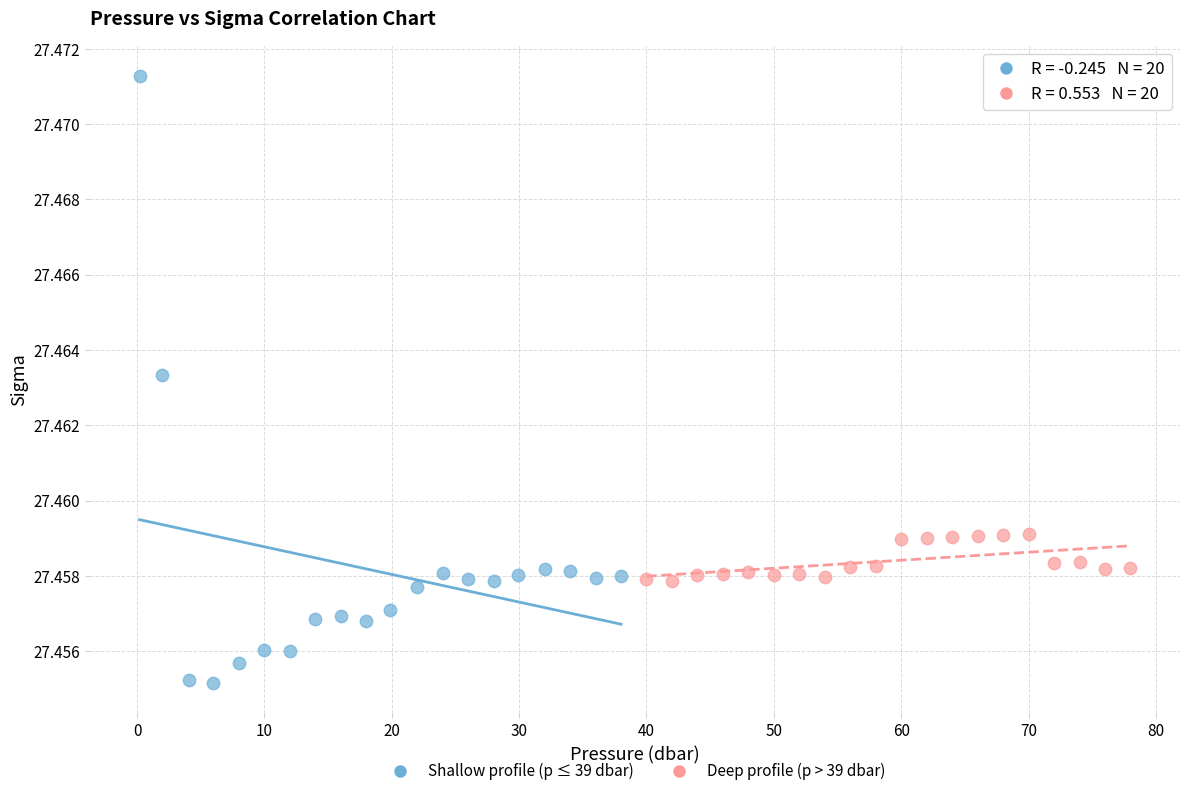

Which series reaches the maximum Y coordinate?

Shallow profile (p ≤ 39 dbar)